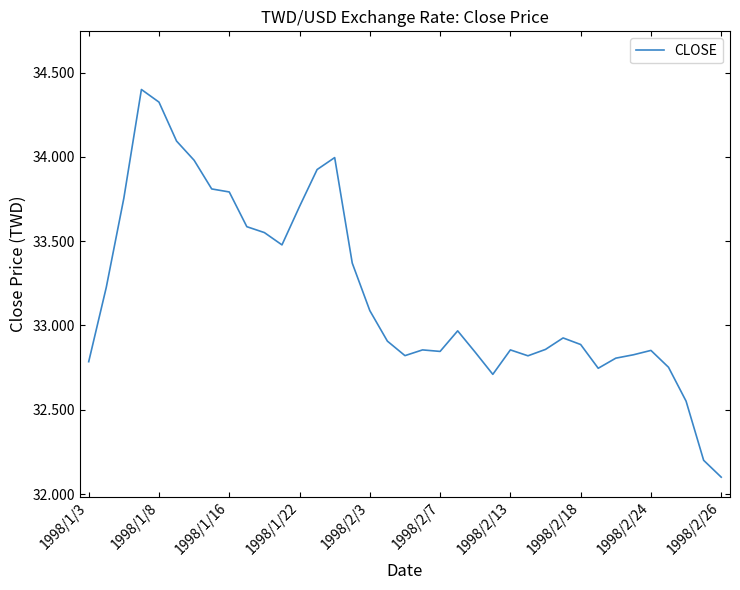

What is the smallest value displayed?

32.1